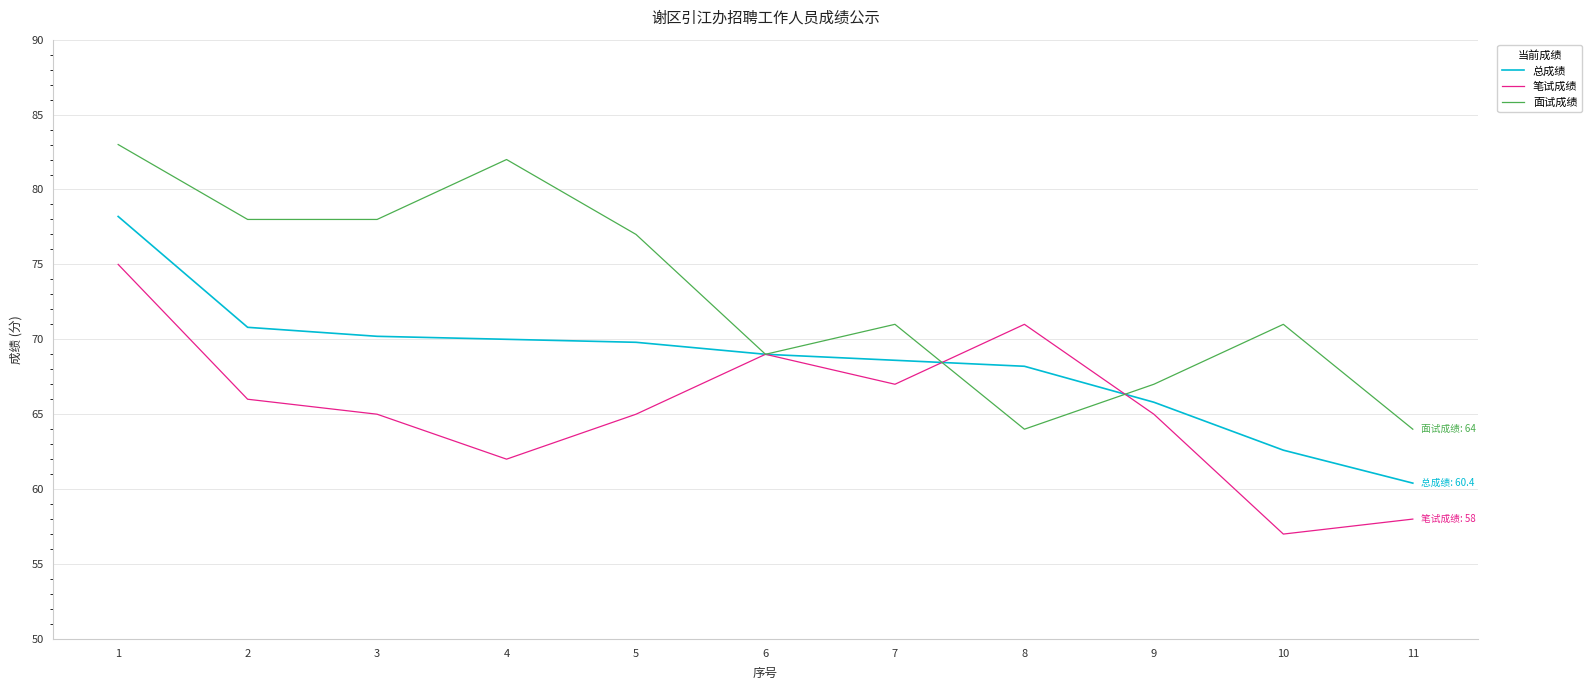

What is the spread (max minus min) of values at 9?

2.0